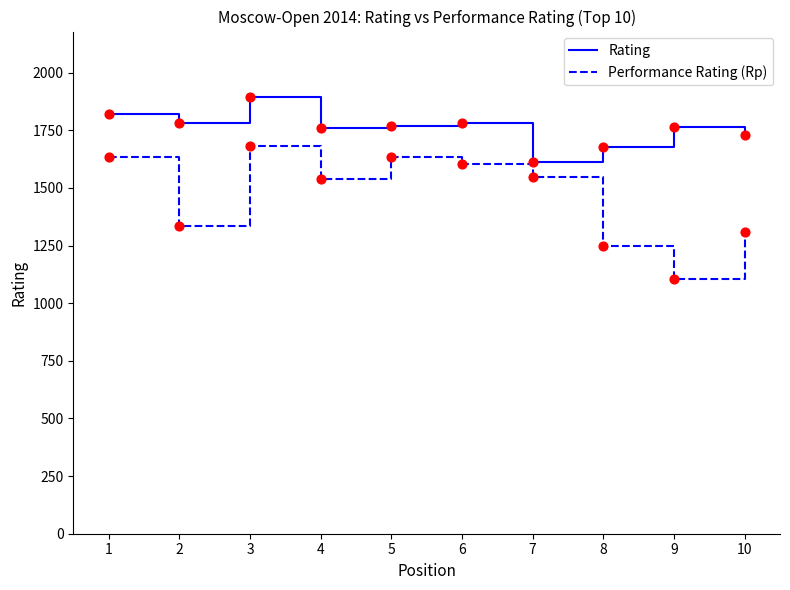

What is the spread (max minus min) of values at 6?

176